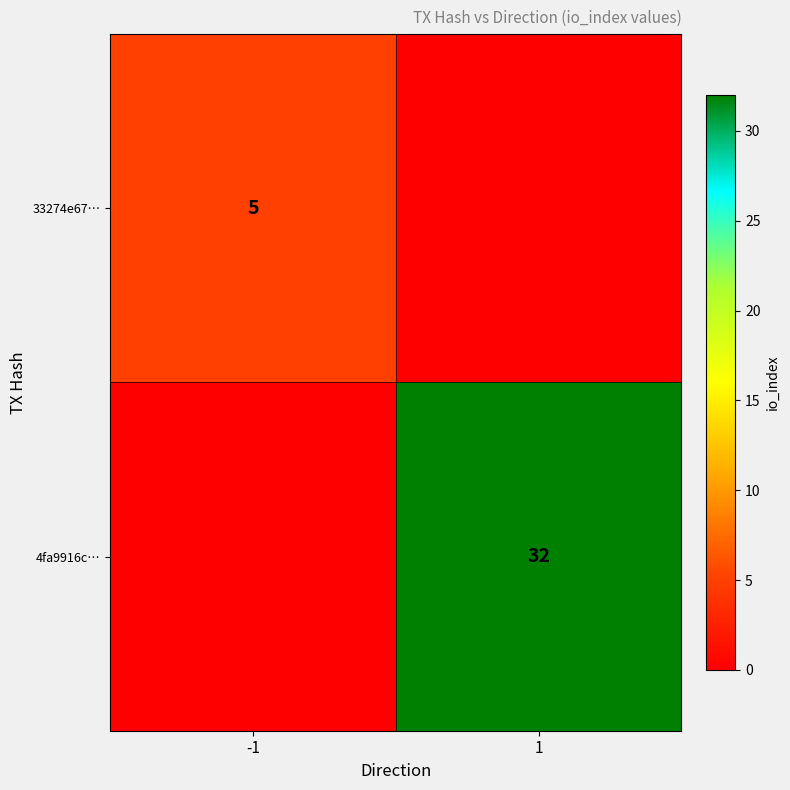

The 4fa9916c… series shows 47 at 1. True or false?

False